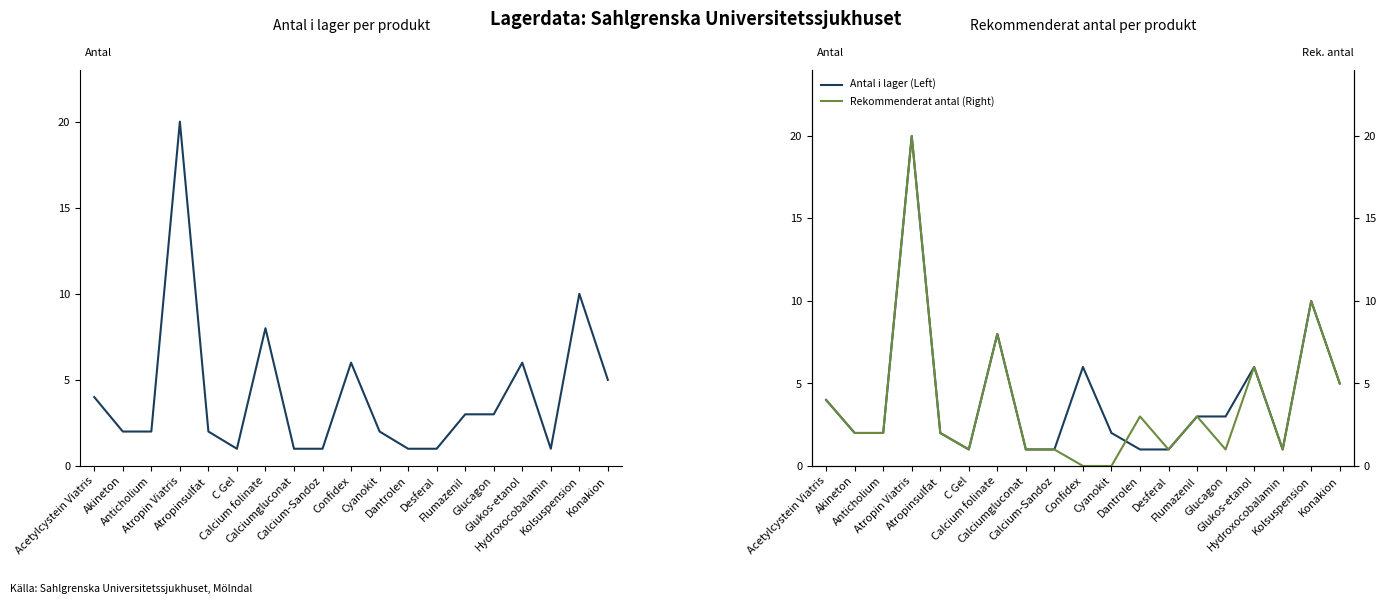

Reading left to right, transcribe all the data shown in this chart.

Antal i lager: Acetylcystein Viatris=4	Akineton=2	Anticholium=2	Atropin Viatris=20	Atropinsulfat=2	C Gel=1	Calcium folinate=8	Calciumgluconat=1	Calcium-Sandoz=1	Confidex=6	Cyanokit=2	Dantrolen=1	Desferal=1	Flumazenil=3	Glucagon=3	Glukos-etanol=6	Hydroxocobalamin=1	Kolsuspension=10	Konakion=5
Antal i lager (Left): Acetylcystein Viatris=4	Akineton=2	Anticholium=2	Atropin Viatris=20	Atropinsulfat=2	C Gel=1	Calcium folinate=8	Calciumgluconat=1	Calcium-Sandoz=1	Confidex=6	Cyanokit=2	Dantrolen=1	Desferal=1	Flumazenil=3	Glucagon=3	Glukos-etanol=6	Hydroxocobalamin=1	Kolsuspension=10	Konakion=5
Rekommenderat antal (Right): Acetylcystein Viatris=4	Akineton=2	Anticholium=2	Atropin Viatris=20	Atropinsulfat=2	C Gel=1	Calcium folinate=8	Calciumgluconat=1	Calcium-Sandoz=1	Confidex=0	Cyanokit=0	Dantrolen=3	Desferal=1	Flumazenil=3	Glucagon=1	Glukos-etanol=6	Hydroxocobalamin=1	Kolsuspension=10	Konakion=5